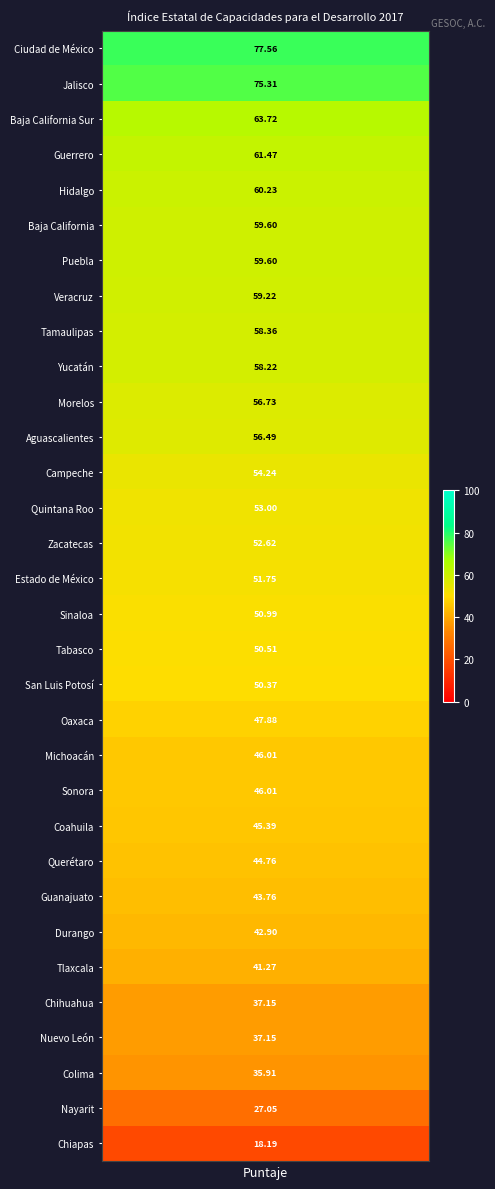

What is the maximum value shown in the chart?

77.6